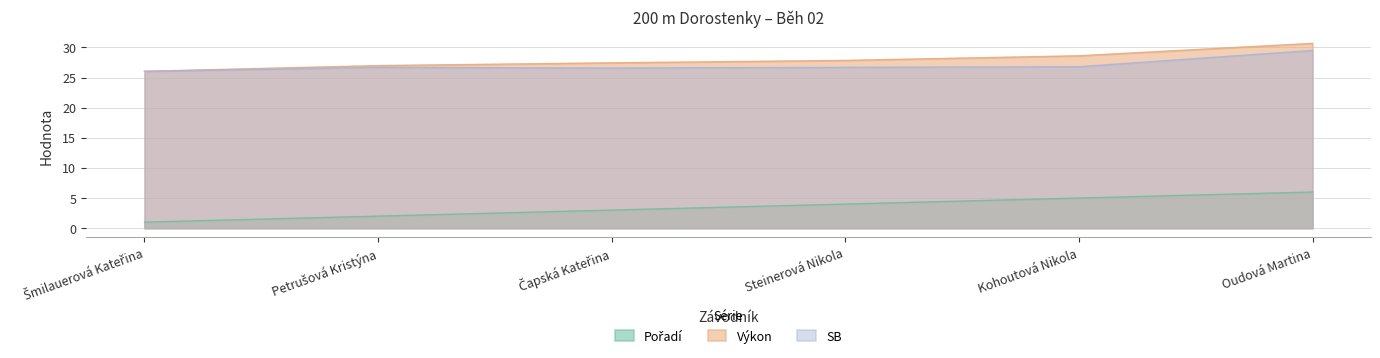

Reading left to right, list all the values displayed in this chart.

Pořadí: 1.0	2.0	3.0	4.0	5.0	6.0
Výkon: 26.0	27.0	27.4	27.9	28.6	30.7
SB: 26.0	26.7	26.6	26.7	26.8	29.5